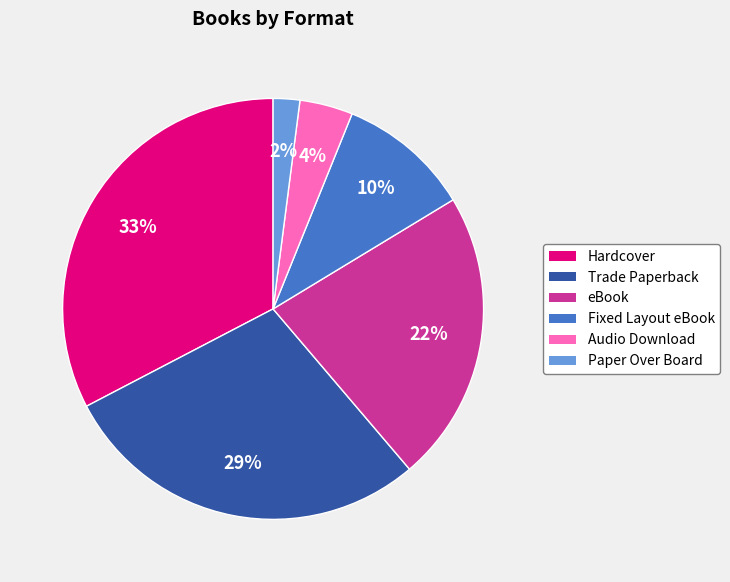

Which slice is the largest?

Hardcover